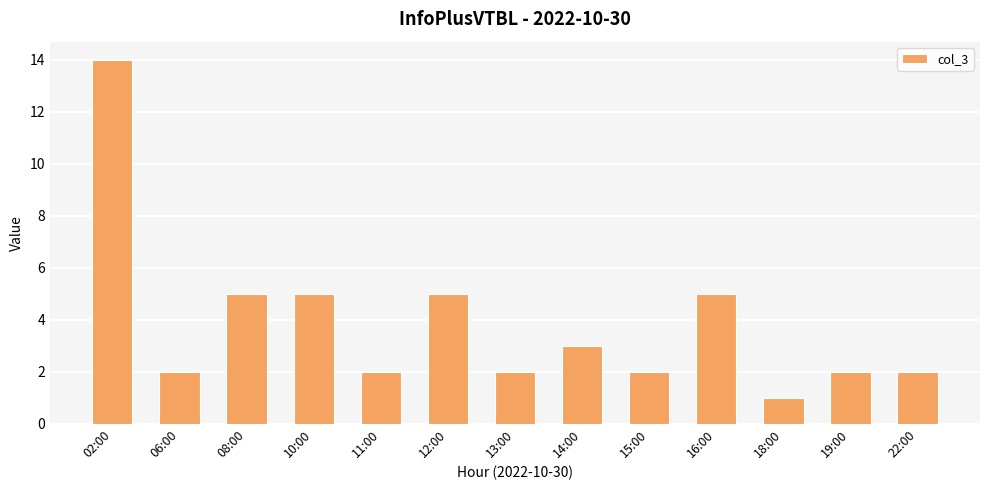

Reading left to right, extract all data points from this chart.

02:00=14	06:00=2	08:00=5	10:00=5	11:00=2	12:00=5	13:00=2	14:00=3	15:00=2	16:00=5	18:00=1	19:00=2	22:00=2